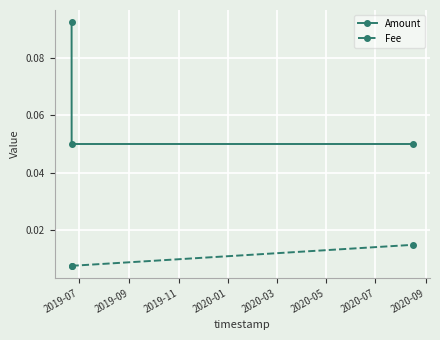

Which series has the largest total across all categories?

Amount